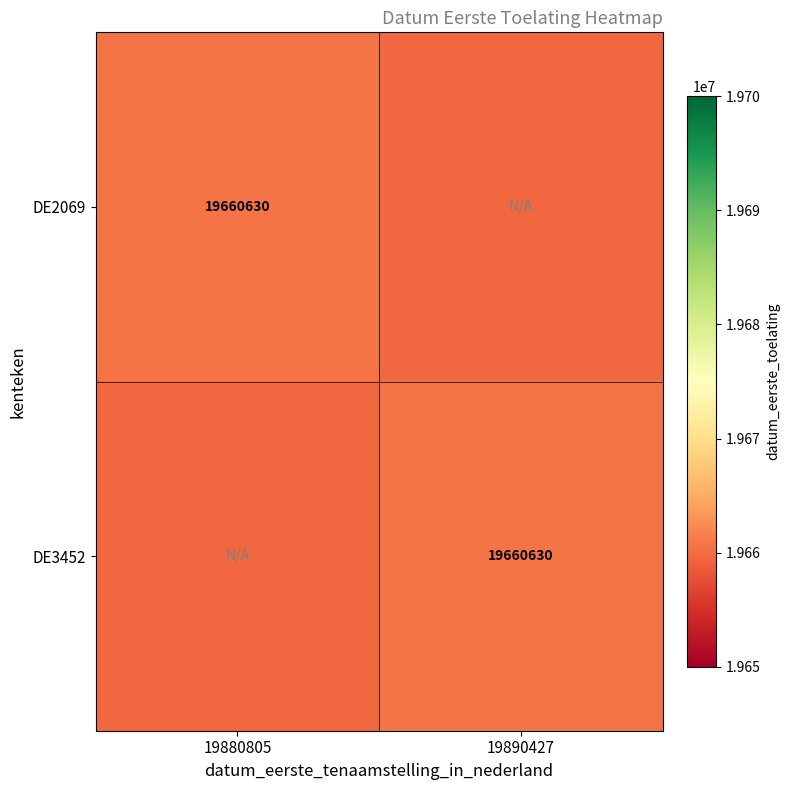

Is it true that DE3452 equals 34916349 at 19890427?

False